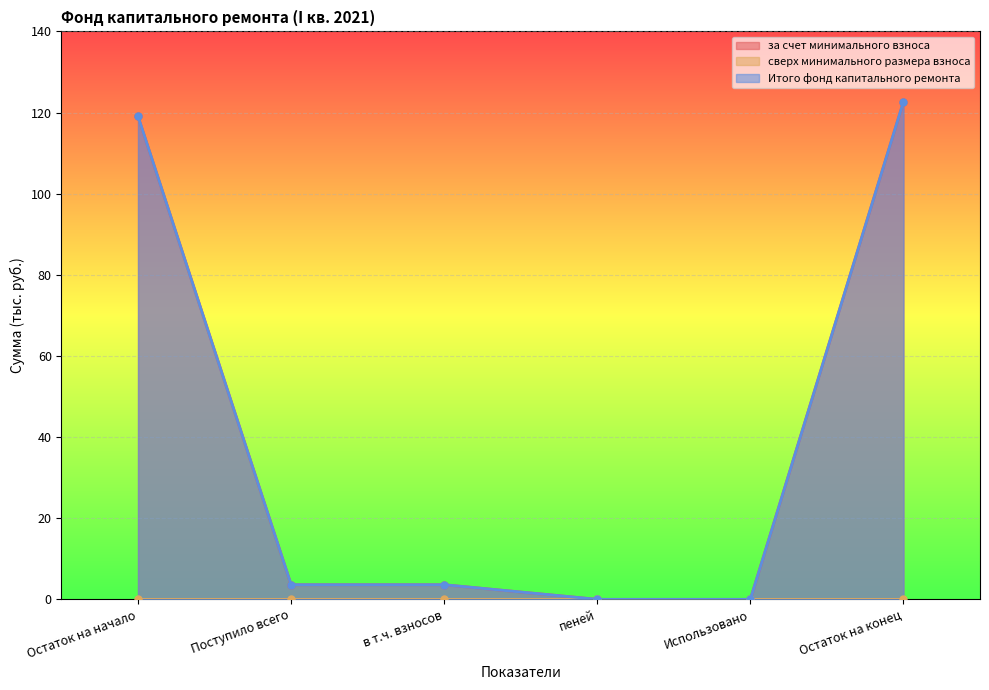

Reading left to right, list all the values displayed in this chart.

за счет минимального взноса: Остаток на начало=119.1	Поступило всего=3.6	в т.ч. взносов=3.6	пеней=0.0	Использовано=0.0	Остаток на конец=122.7
Итого фонд капитального ремонта: Остаток на начало=119.1	Поступило всего=3.6	в т.ч. взносов=3.6	пеней=0.0	Использовано=0.0	Остаток на конец=122.7